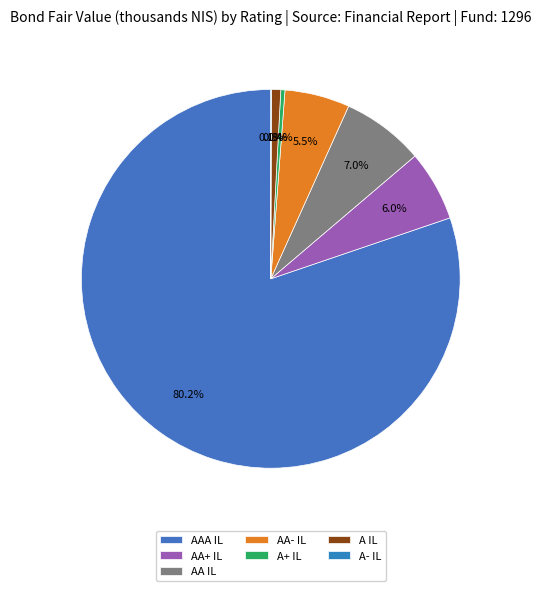

What percentage do AAA IL and A+ IL together represent?

80.6%